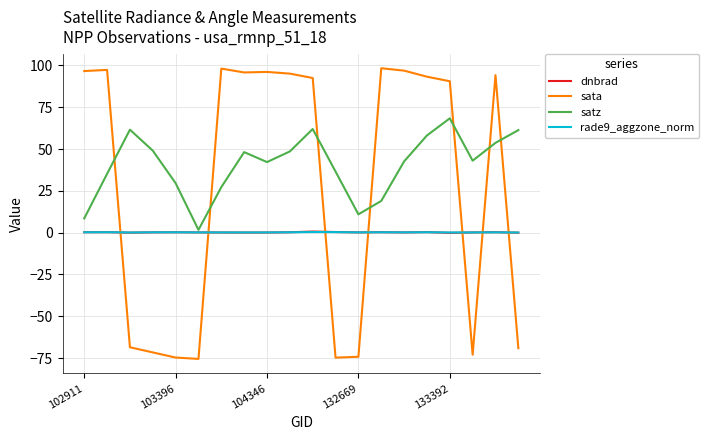

What is the smallest value displayed?

-75.5